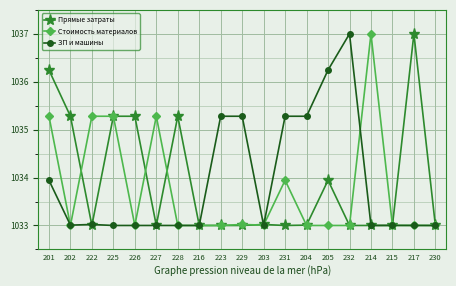

What is the value of the ЗП и машины point at the 11th from the left?

1033.0